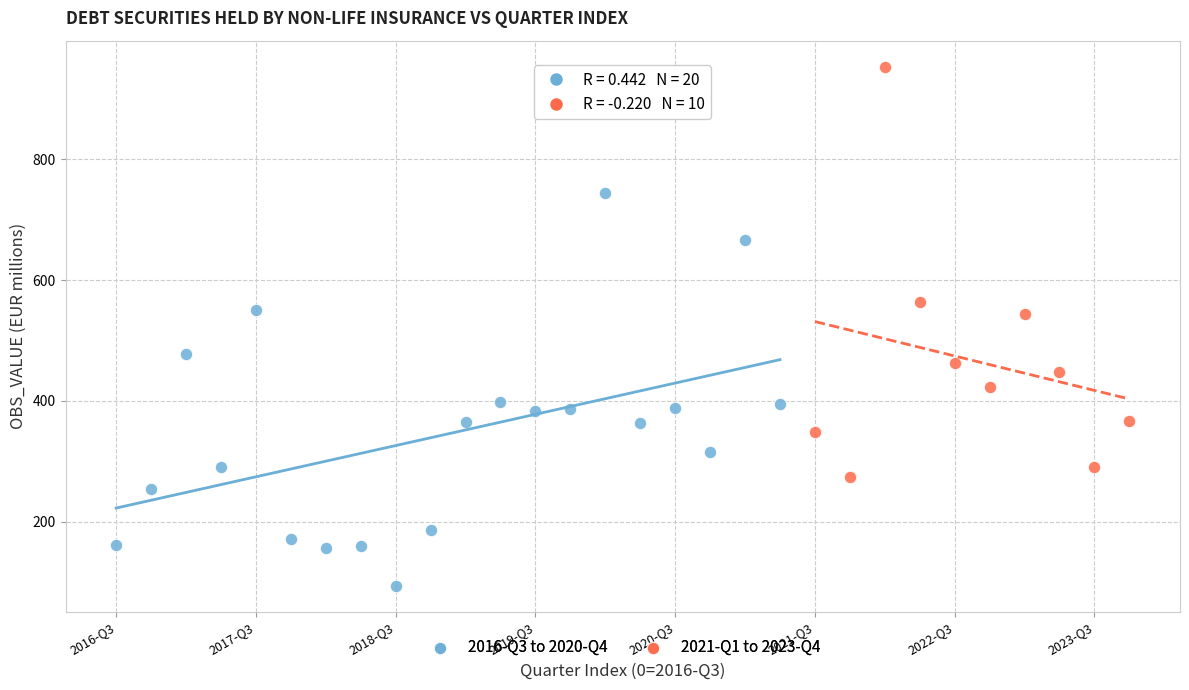

Which series contains the lowest Y value?

2016-Q3 to 2020-Q4